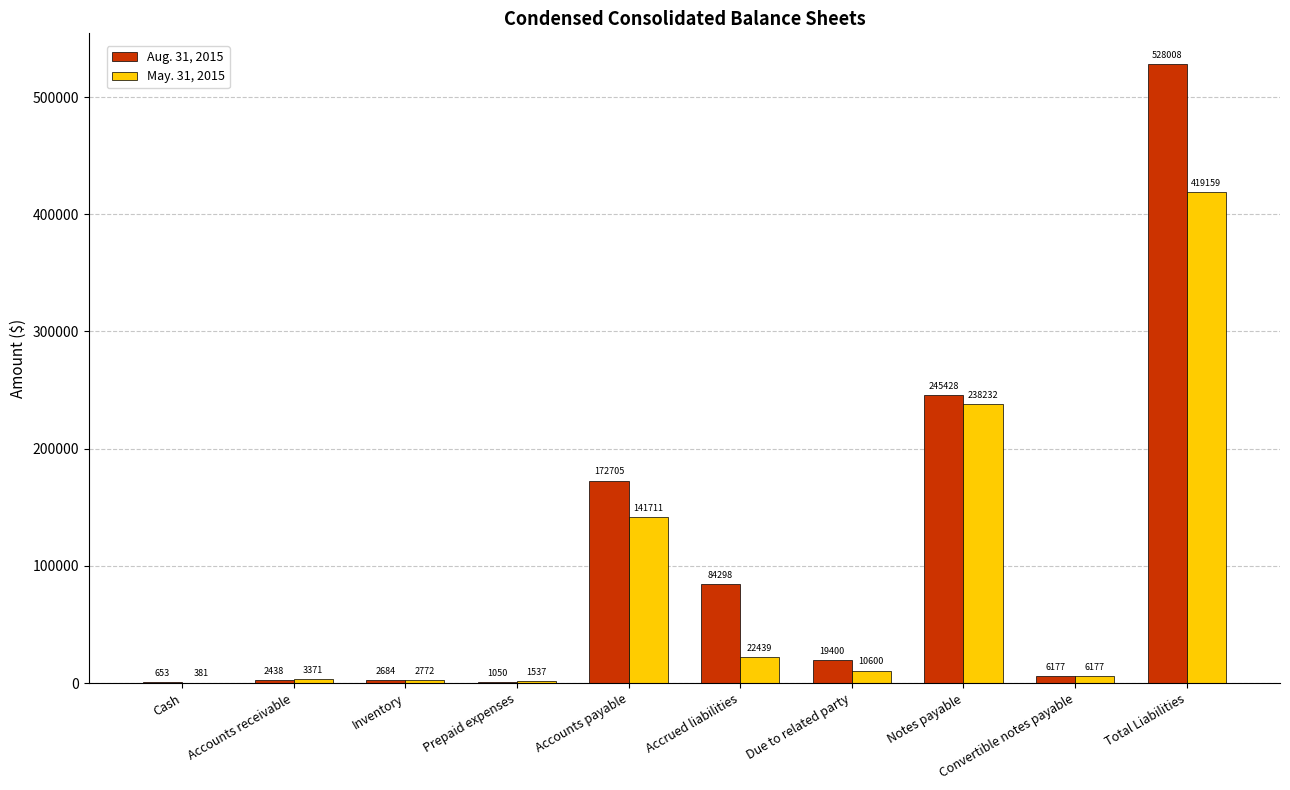

How many groups of bars are there?

10